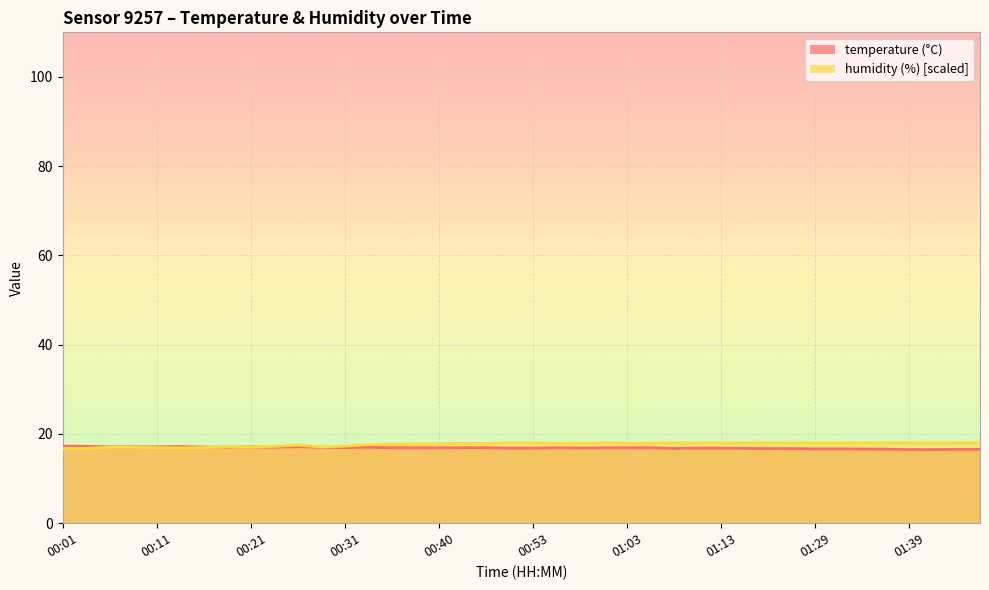

True or false: temperature has a value of 17.0 at 00:33.

True